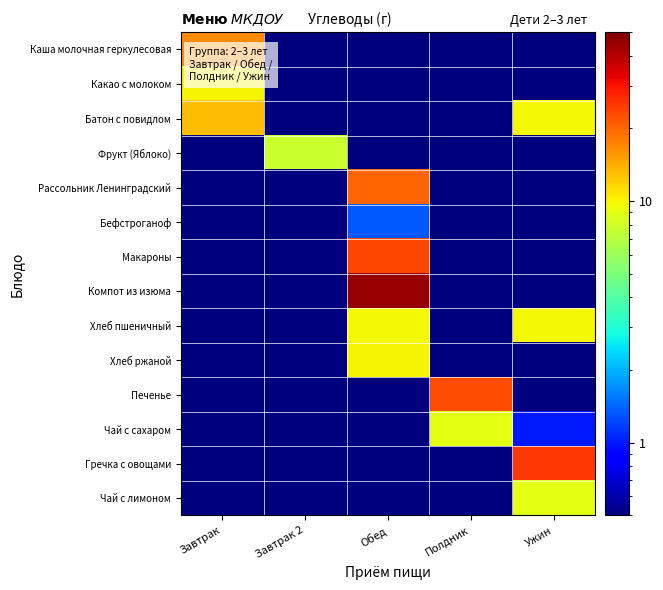

Which series changed the most between Завтрак and Полдник?

Печенье